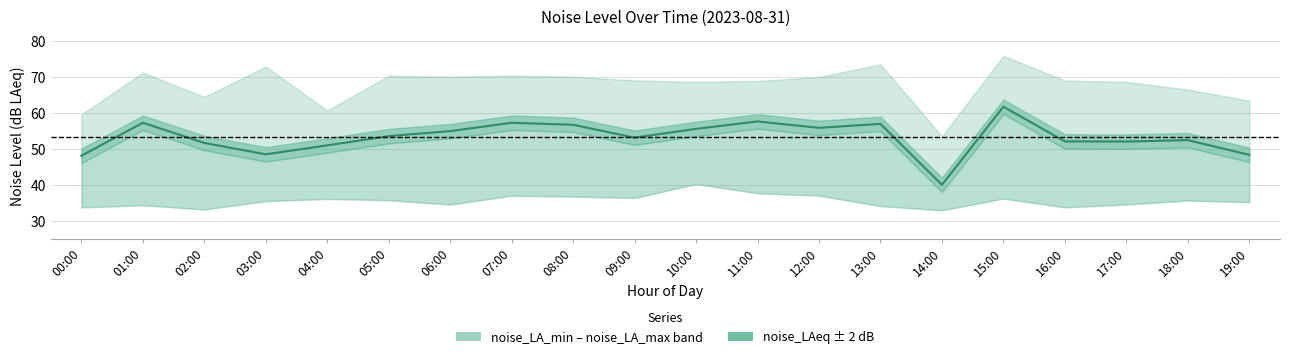

Reading left to right, list all the values displayed in this chart.

00:00=48.1	01:00=57.3	02:00=51.7	03:00=48.5	04:00=51.0	05:00=53.6	06:00=55.0	07:00=57.3	08:00=56.8	09:00=53.2	10:00=55.6	11:00=57.7	12:00=55.9	13:00=57.0	14:00=40.1	15:00=61.8	16:00=52.1	17:00=52.1	18:00=52.5	19:00=48.4